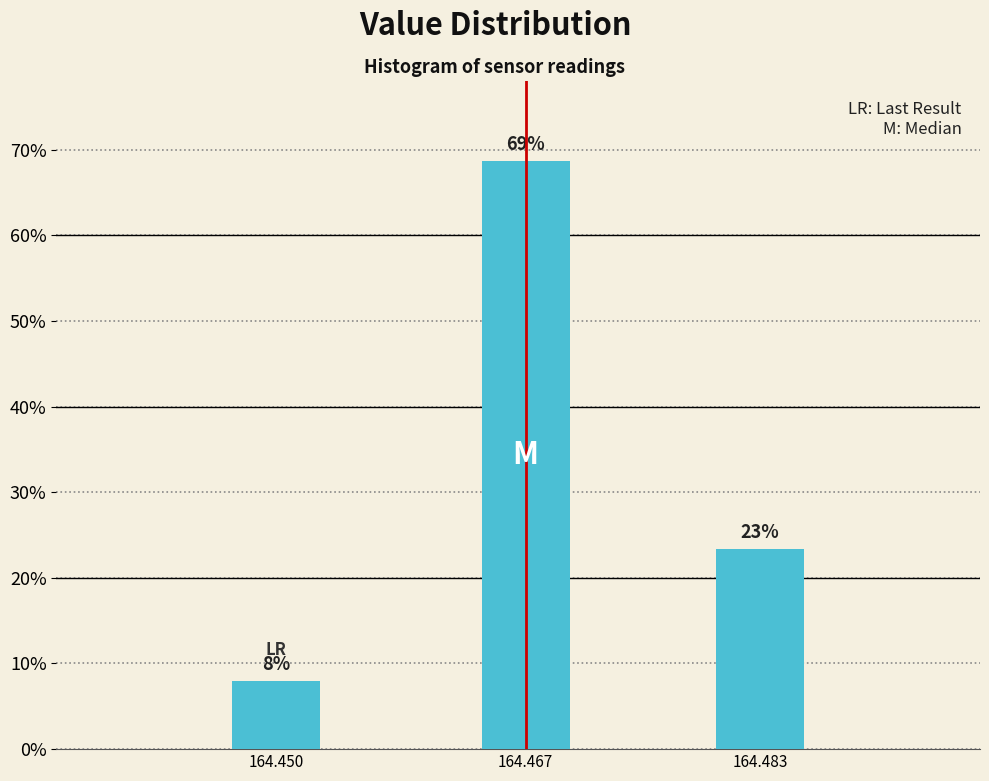

Between 164.467 and 164.450, which is larger?

164.467